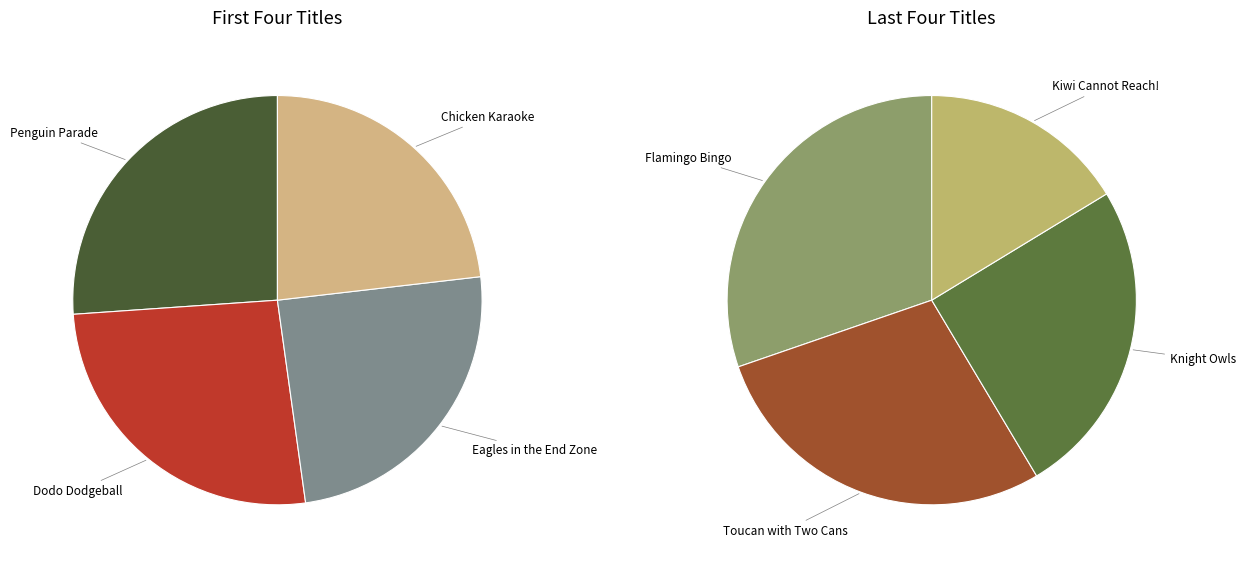

Is Eagles in the End Zone the majority of the pie?

No